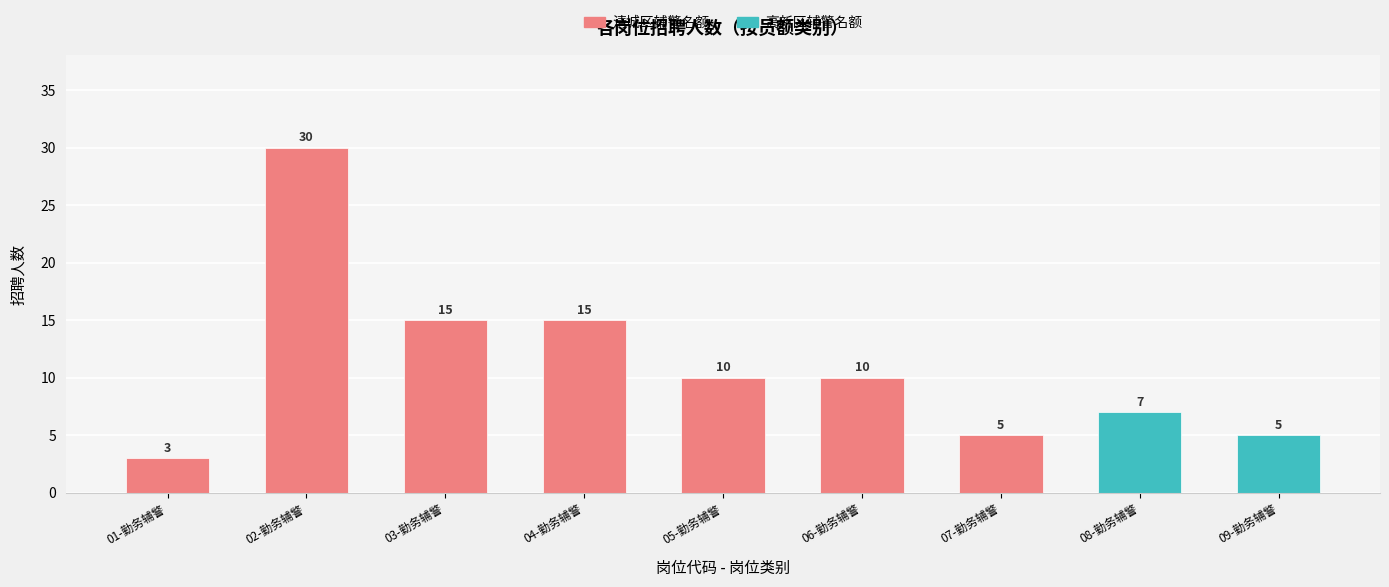

What is the difference between the maximum and second lowest values?

25